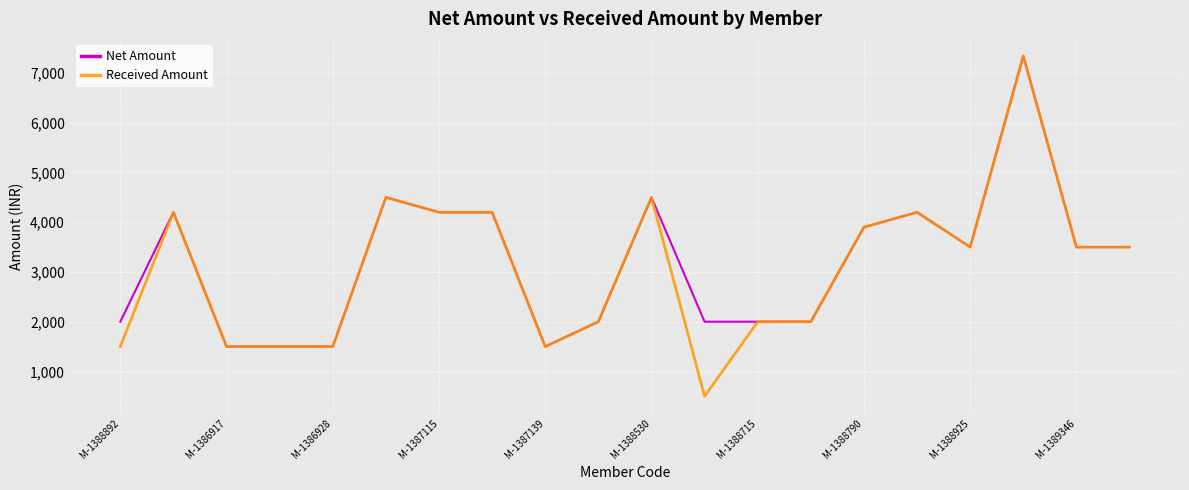

What is the minimum value shown in the chart?

500